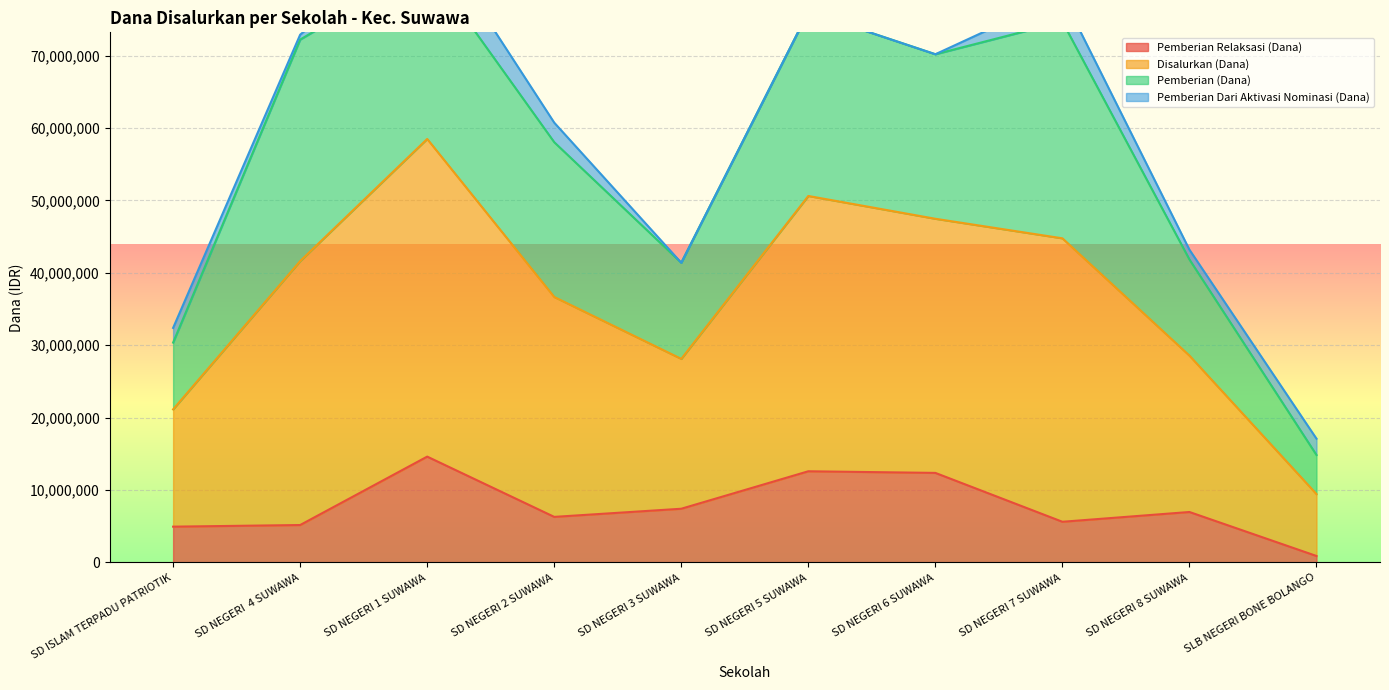

True or false: Pemberian (Dana) has a value of 4624395 at SD NEGERI 8 SUWAWA.

False